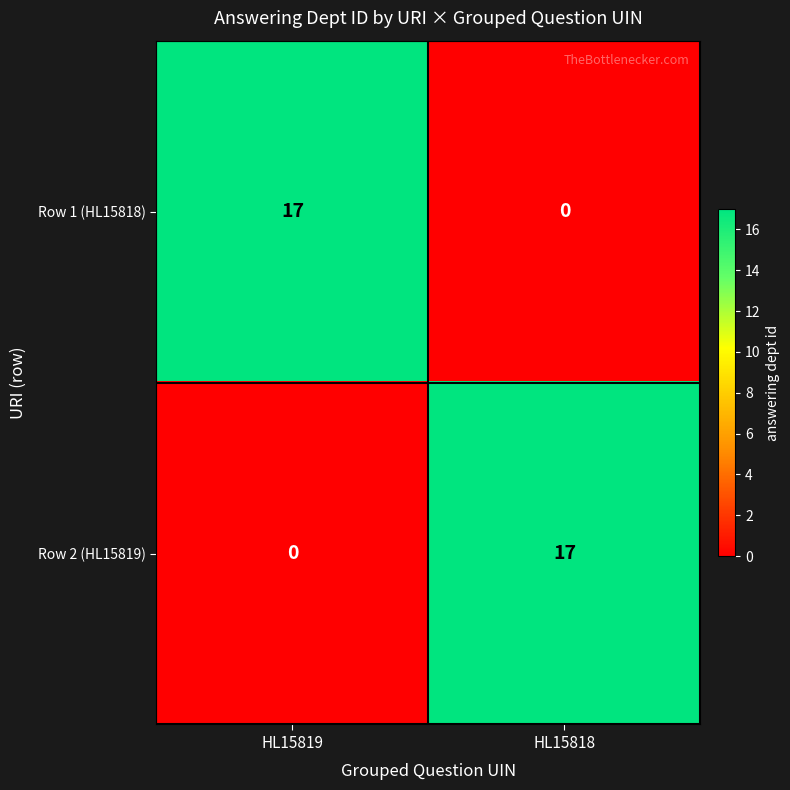

Reading right to left, what are all the values shown in this chart?

Row 1 (HL15818): HL15818=0	HL15819=17
Row 2 (HL15819): HL15818=17	HL15819=0